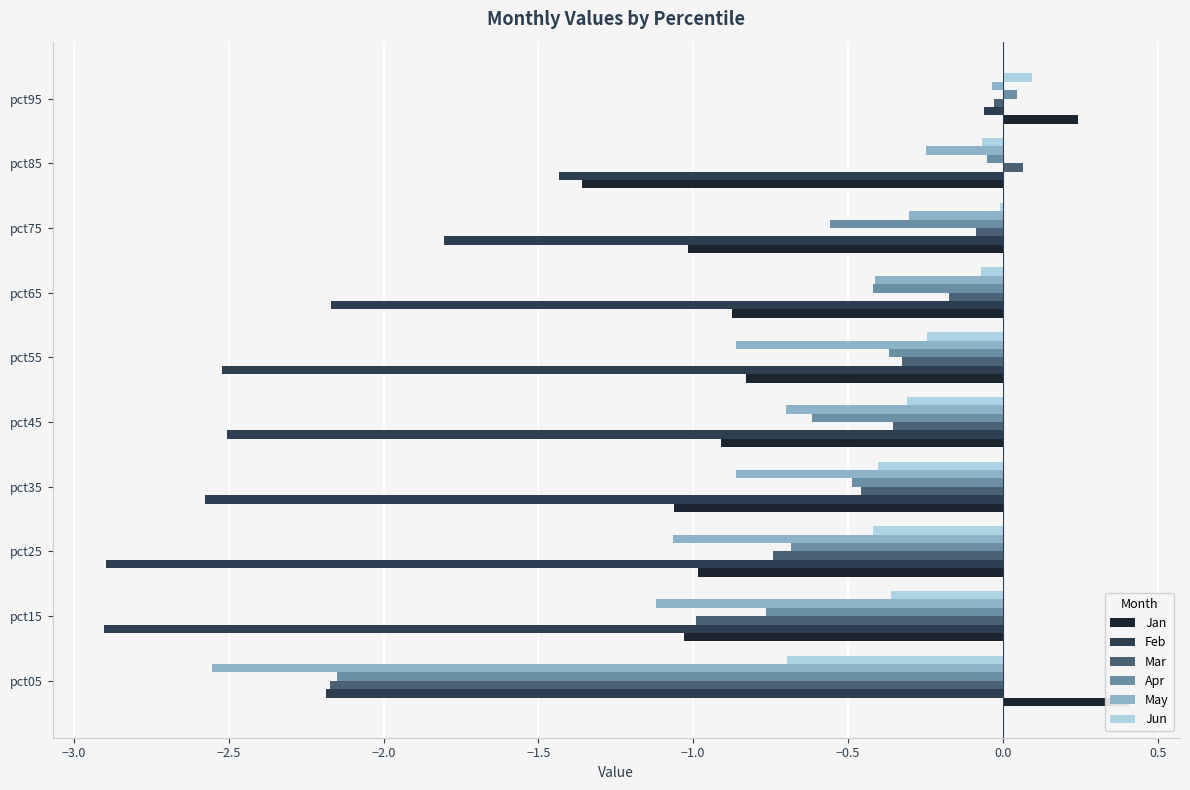

Which series has the largest range (max minus min)?

Feb